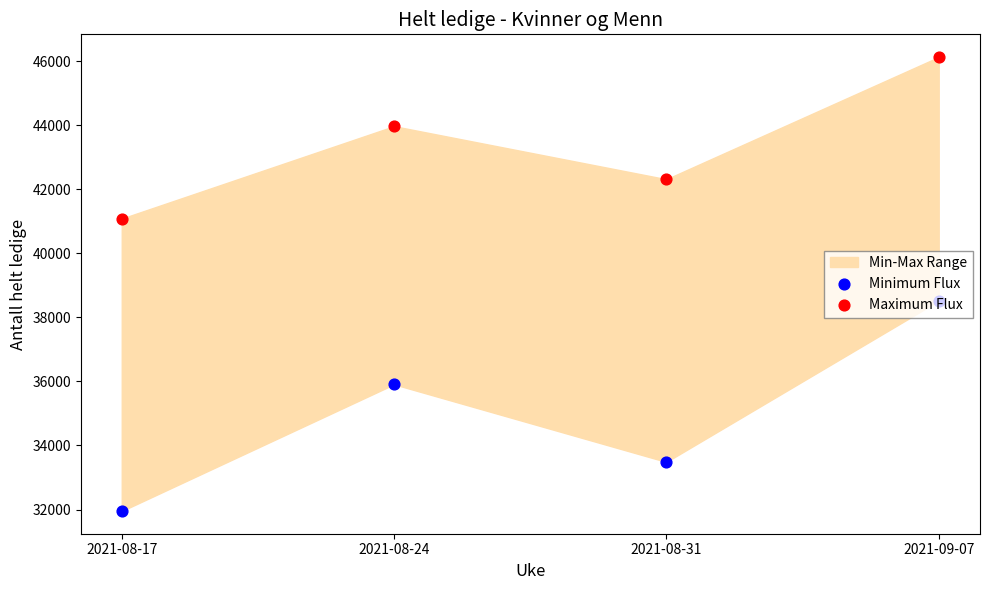

Which series has the widest spread of Y values?

Minimum Flux